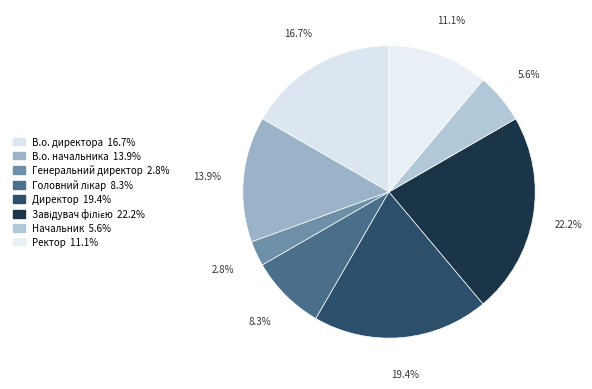

To the nearest percent, what is the average slice percentage?

12%